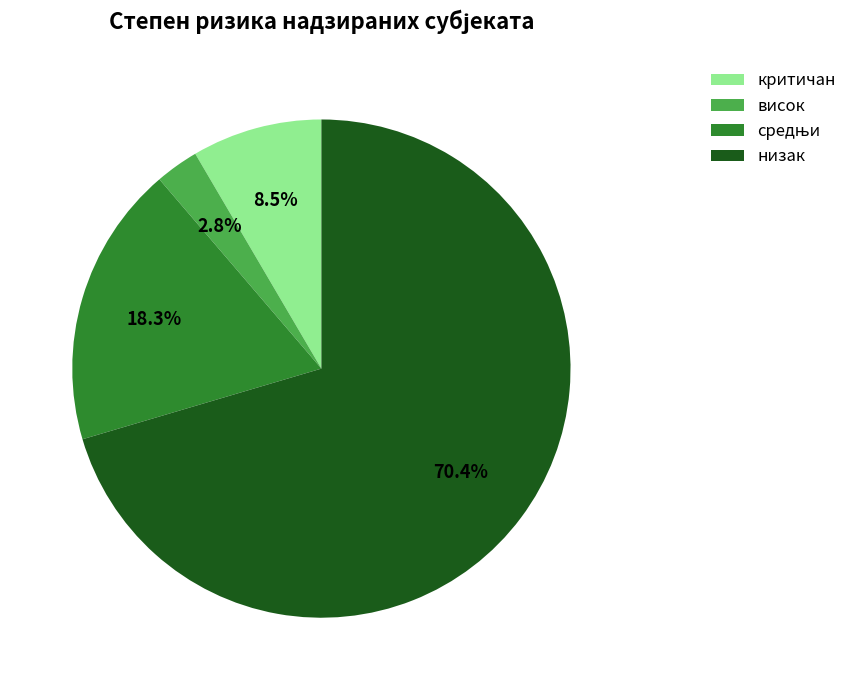

To the nearest percent, what is the combined percentage of низак and висок?

73%